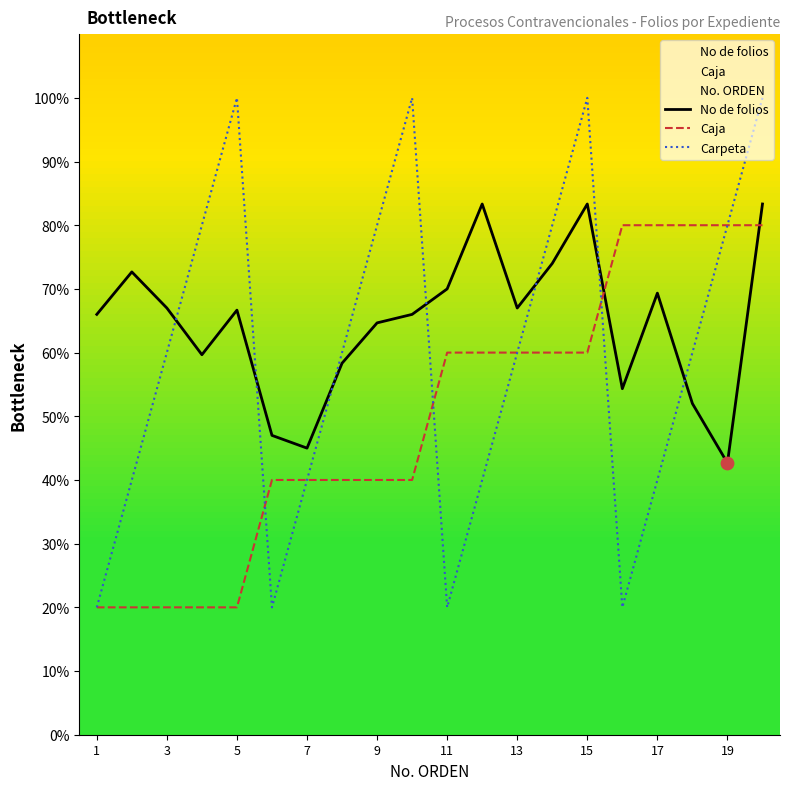

Which series contains the highest Y value?

Carpeta